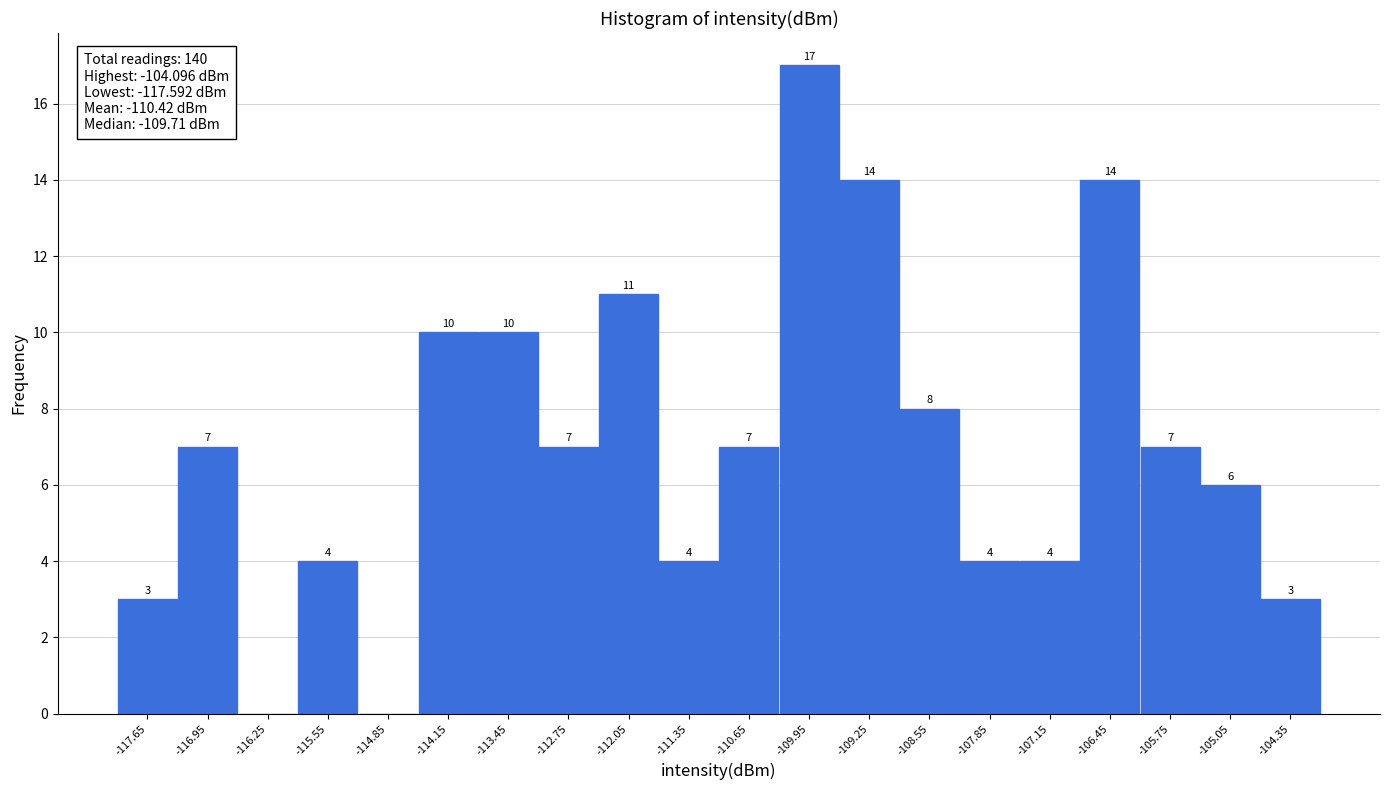

Over which range of the x-axis is the bar tallest?

-110.3 to -109.6